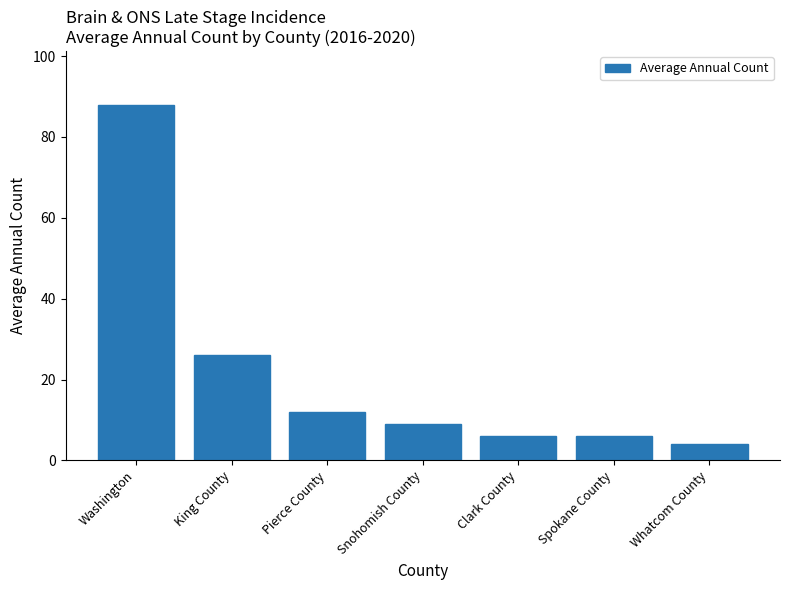

Reading left to right, list all the values displayed in this chart.

Washington=88	King County=26	Pierce County=12	Snohomish County=9	Clark County=6	Spokane County=6	Whatcom County=4